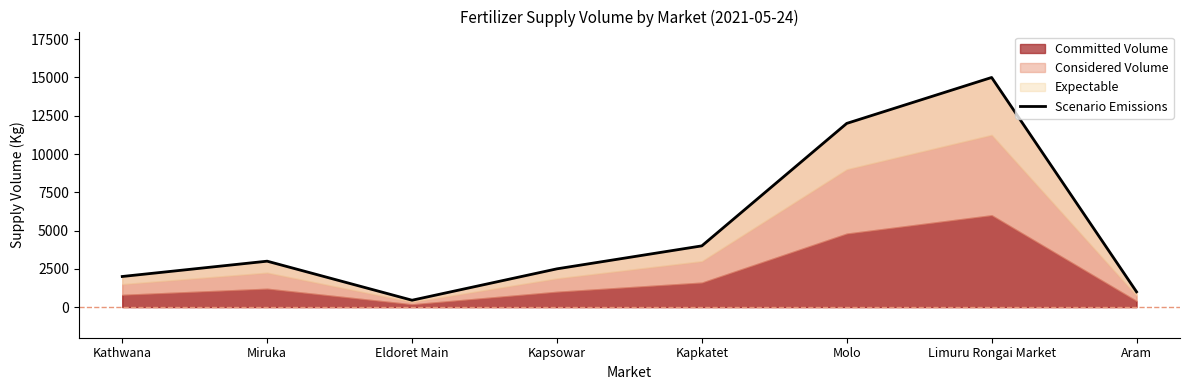

What is the label of the 8th point from the right?

Kathwana